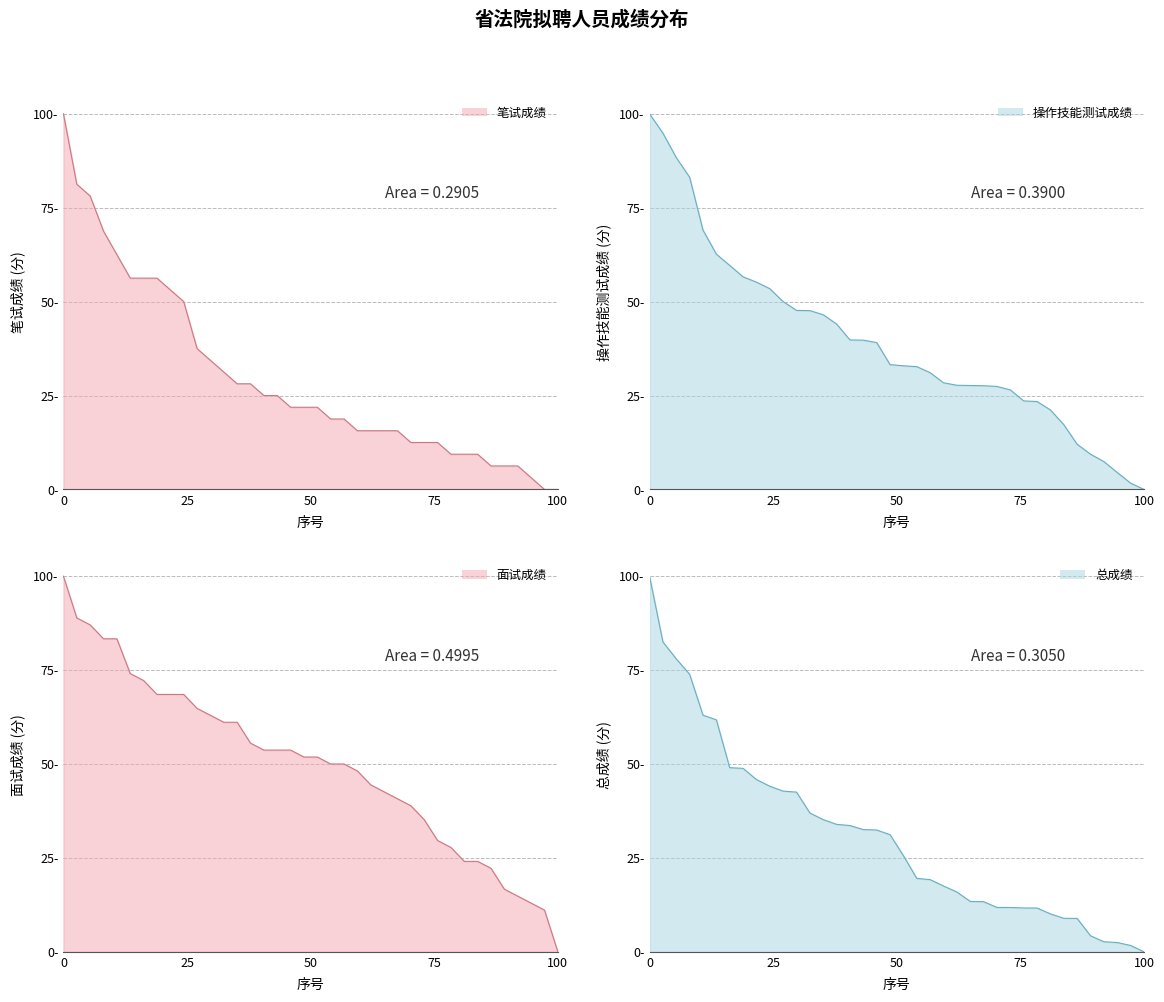

The value of 笔试成绩 at 27 is 78.1. True or false?

False